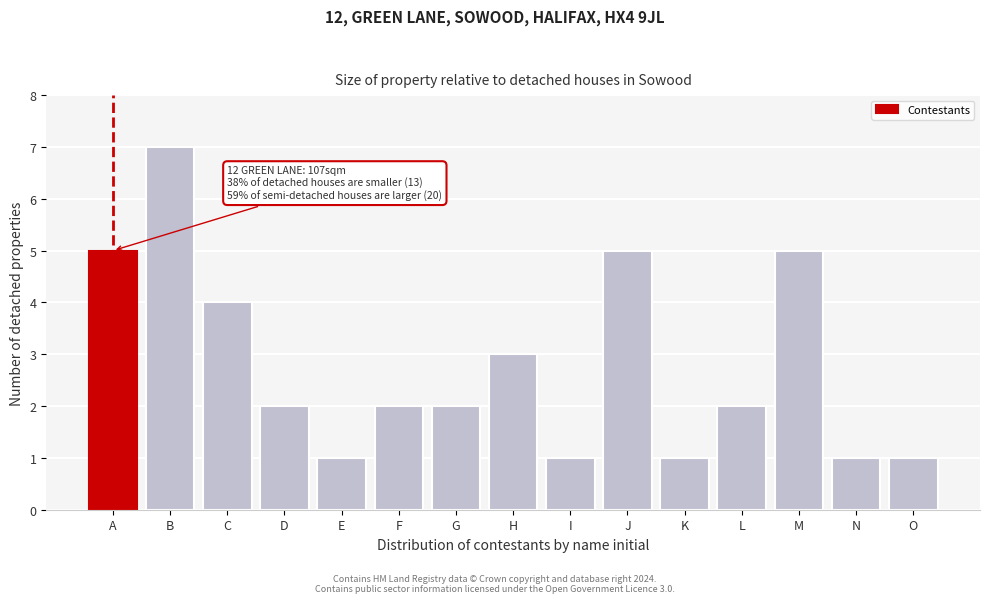

Reading left to right, extract all data points from this chart.

5	7	4	2	1	2	2	3	1	5	1	2	5	1	1